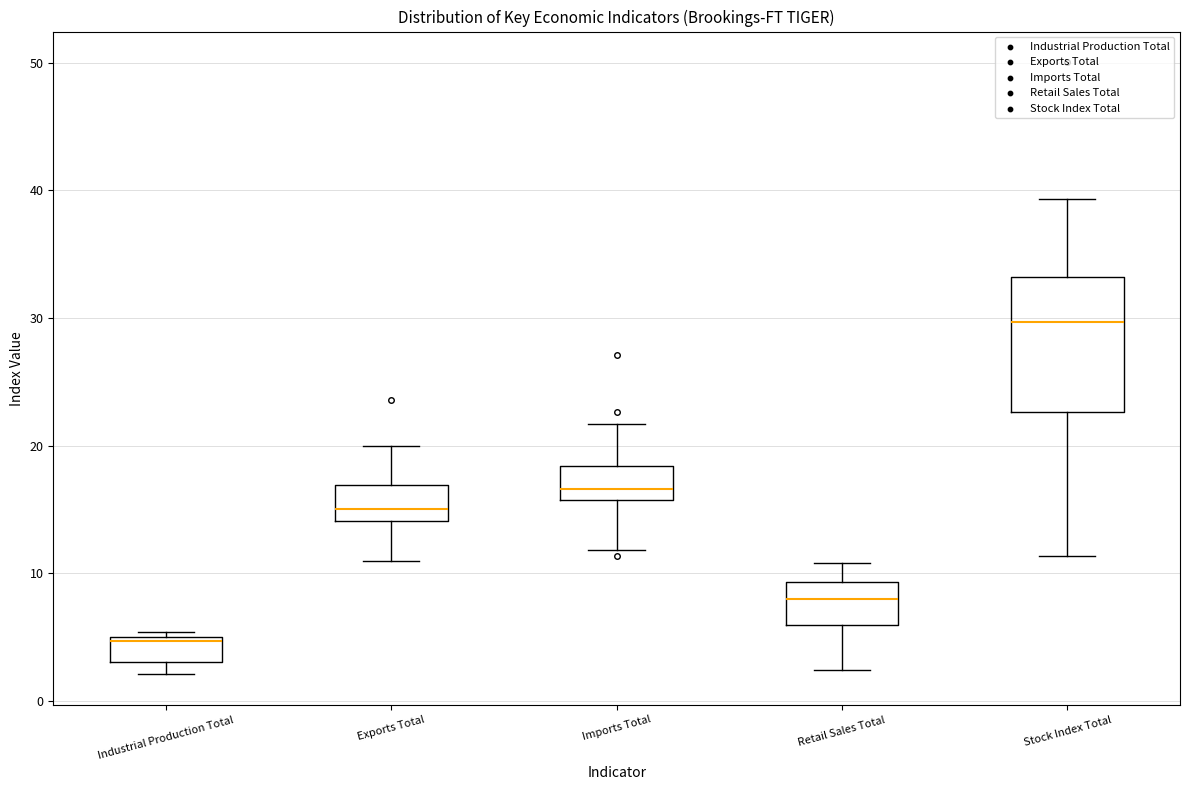

Reading left to right, transcribe this box plot: for each box, give where its median line is, the range the box spans, and where its two whiskers end, as read against the y-axis. The values are not printed on the chart, so give them approximately, as read against the axis.

Industrial Production Total: median 5 (just below the box's upper edge), box 3 to 5, whiskers 2 to 5 (just above the box's upper edge)
Exports Total: median 15, box 14 to 17, whiskers 11 to 20
Imports Total: median 17, box 16 to 18, whiskers 12 to 22
Retail Sales Total: median 8, box 6 to 9, whiskers 2 to 11
Stock Index Total: median 30, box 23 to 33, whiskers 11 to 39